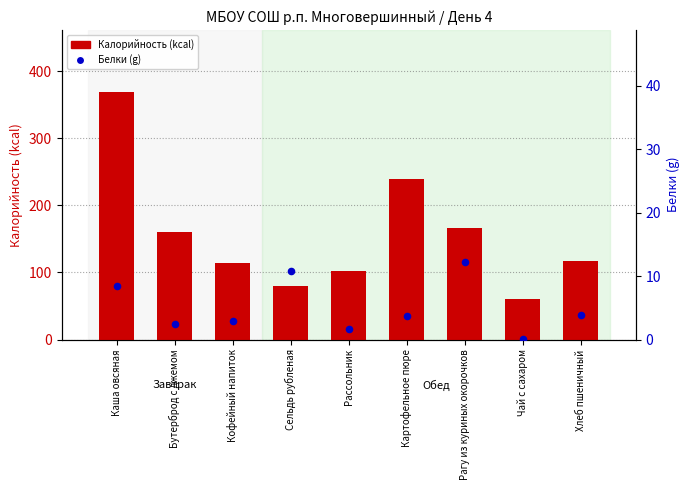

Which series has the largest Y range (max minus min)?

Калорийность (kcal)